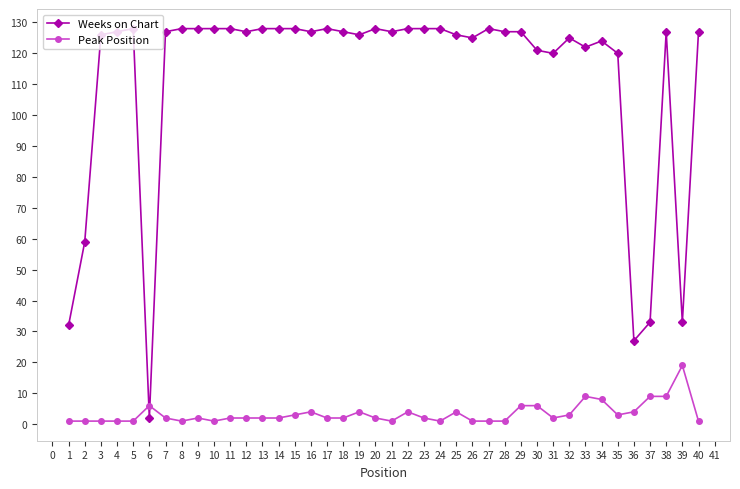

Which series has the largest total across all categories?

Weeks on Chart